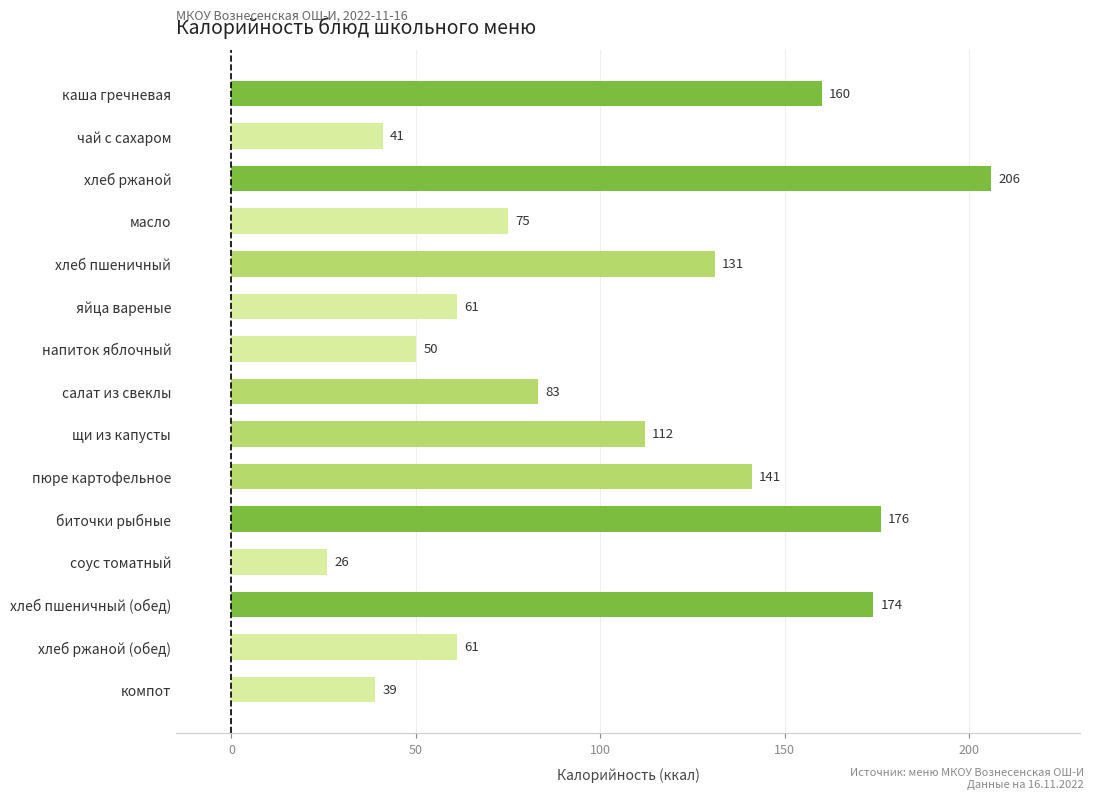

What is the average value?

102